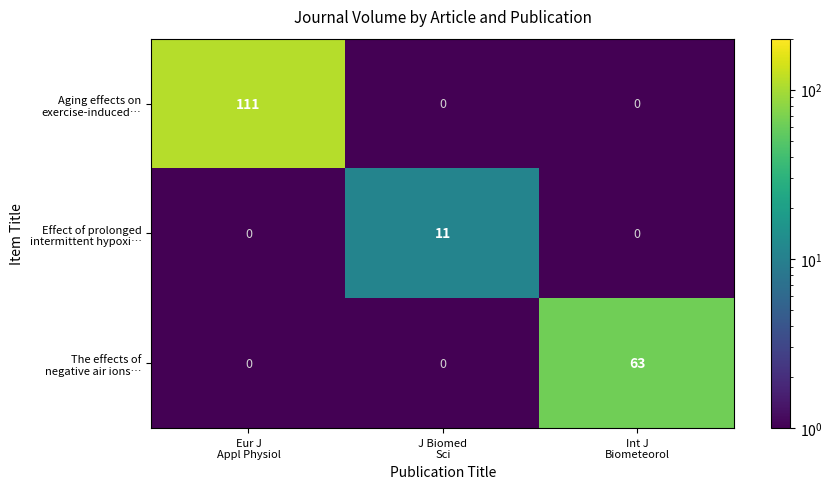

Which category has the lowest value across all series?

J Biomed
Sci